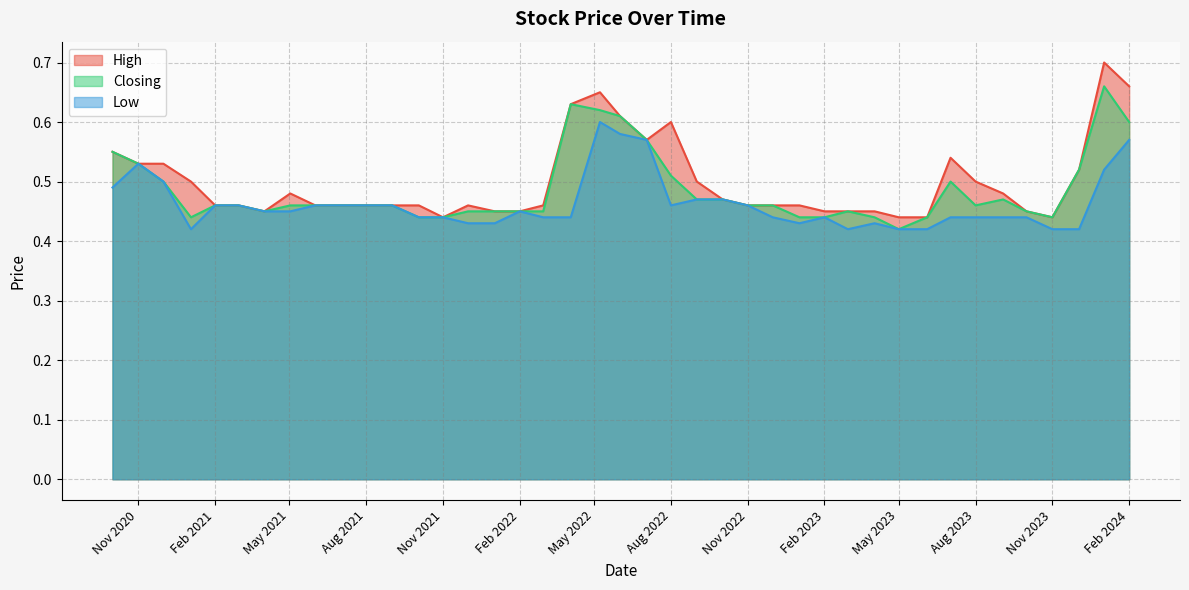

Rank the series by their maximum value, from highest to lowest.

High, Closing, Low